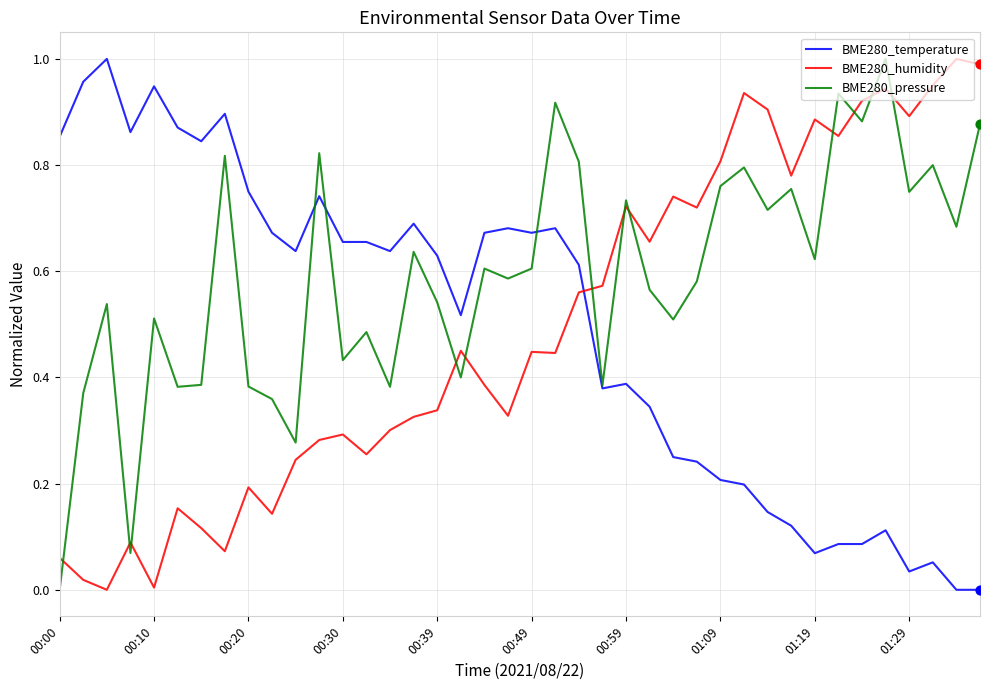

True or false: BME280_humidity and BME280_pressure cross at least once.

True